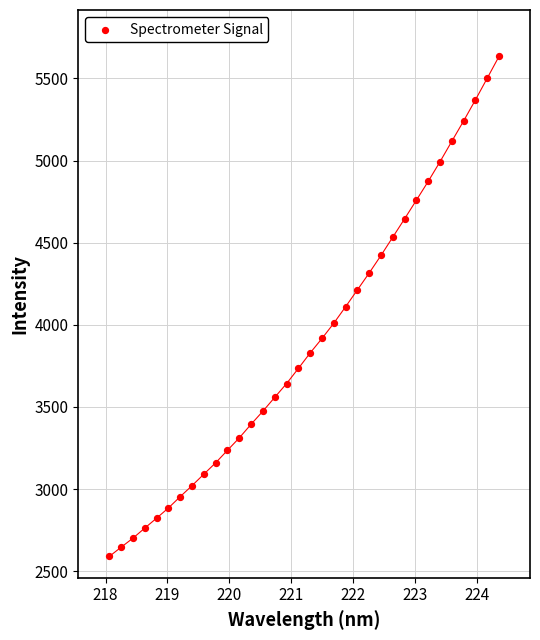

What is the range of X values (max minus min)?

6.3